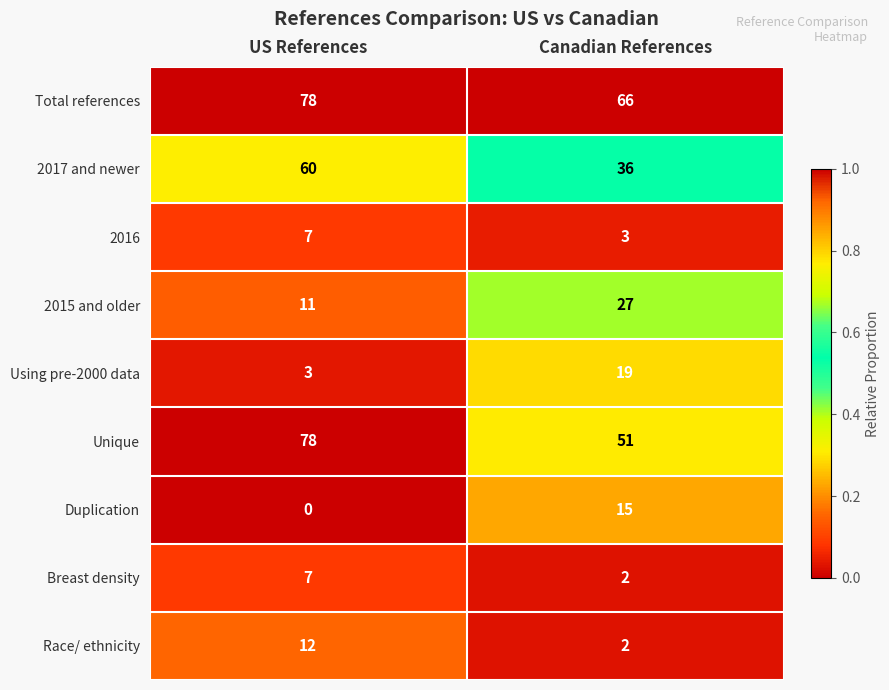

What is the total value across all series at US References?

256